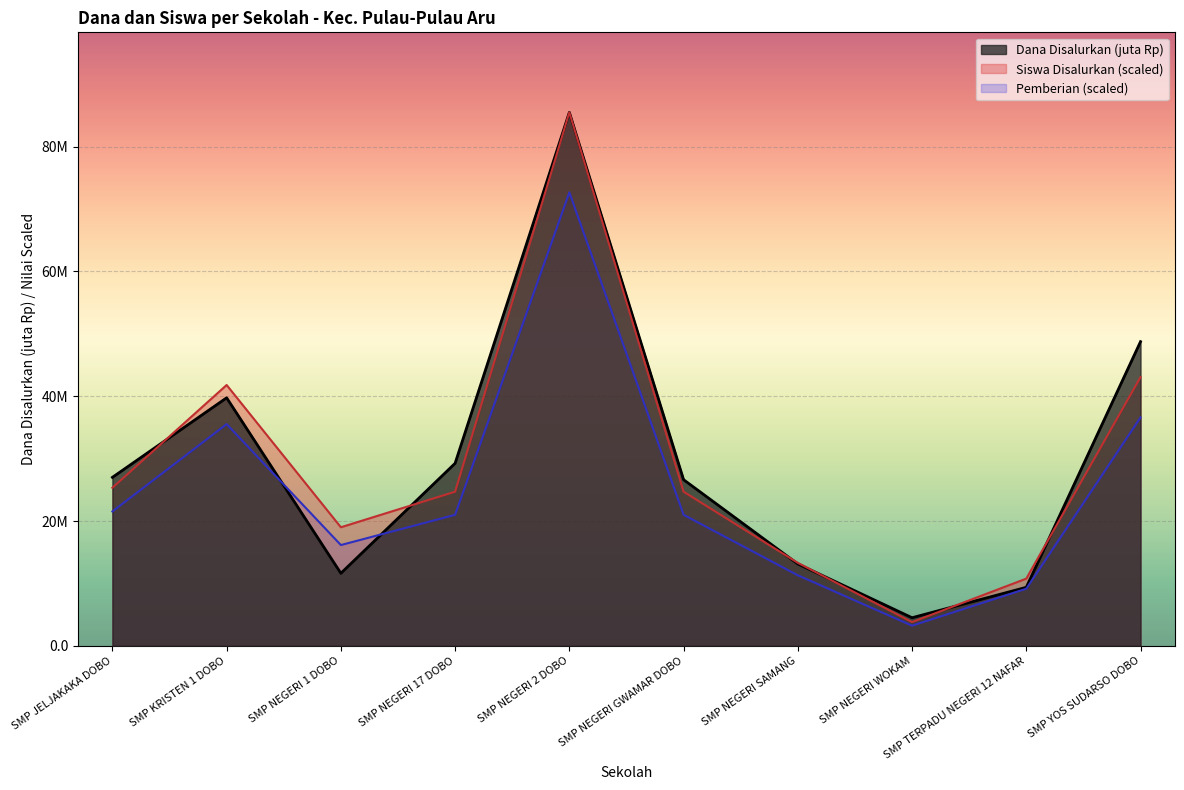

The Siswa Disalurkan series shows 12.5 at SMP NEGERI 1 DOBO. True or false?

False